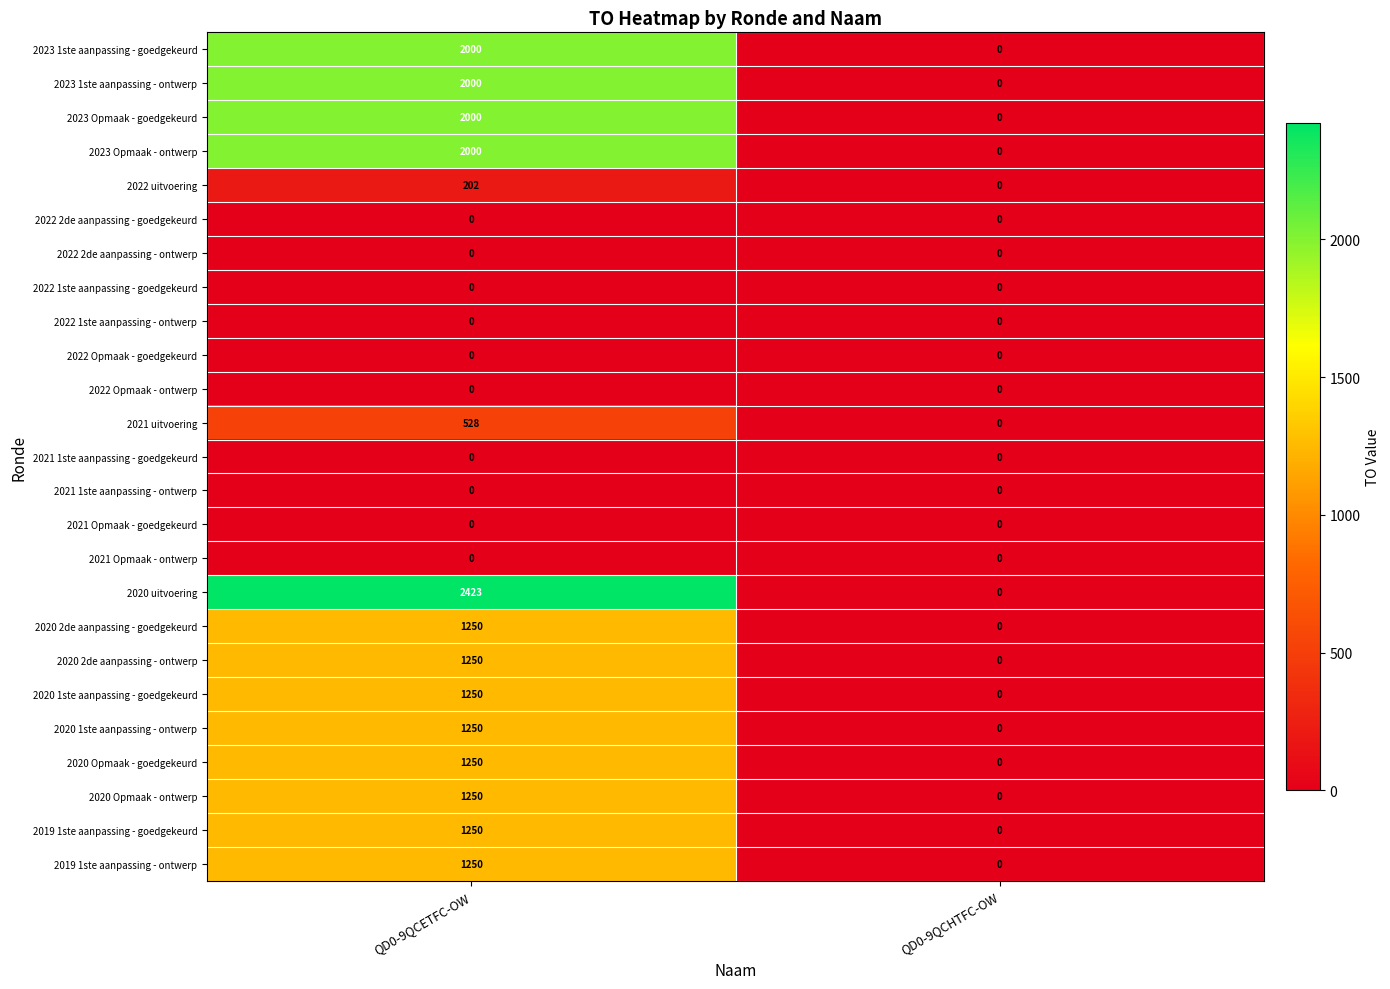

Which category has the highest value across all series?

QD0-9QCETFC-OW